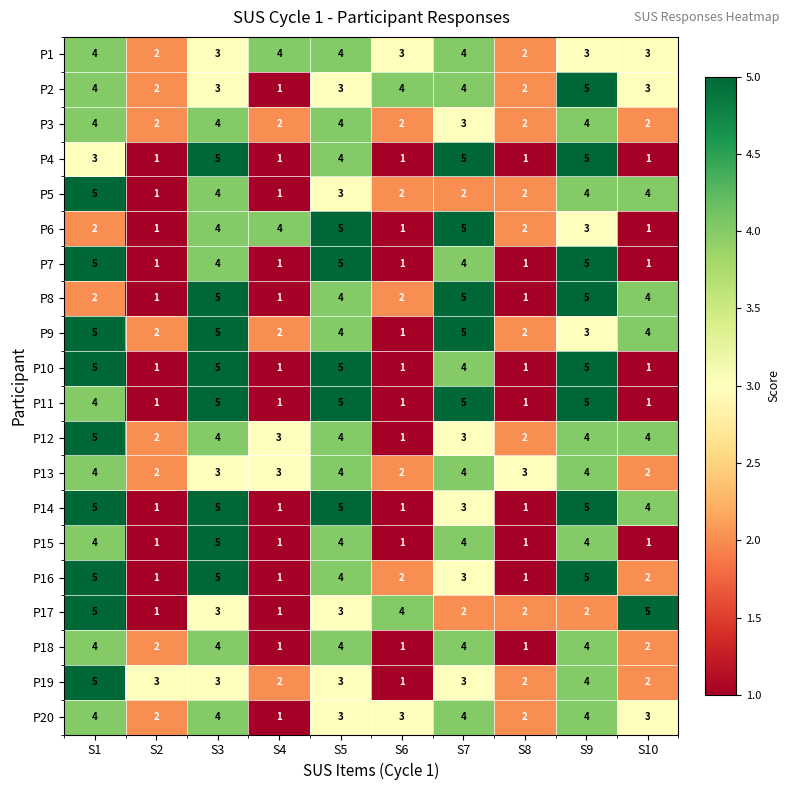

How many P7 values are between 1 and 5?

10